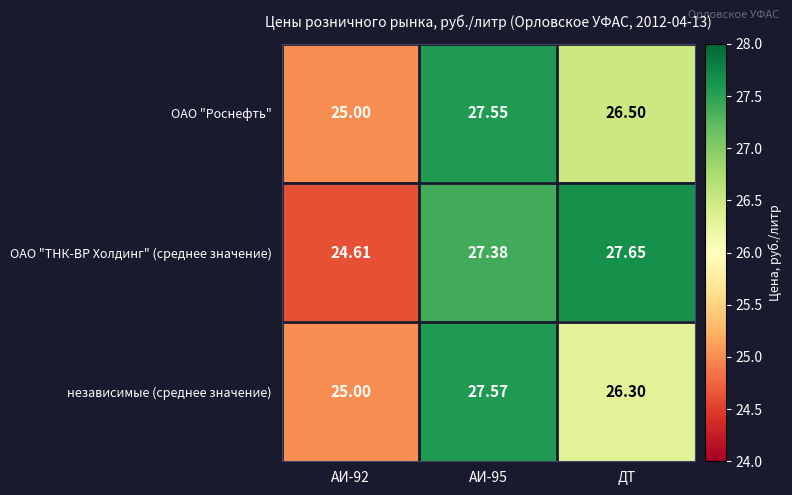

Which series has the largest range (max minus min)?

ОАО "ТНК-ВР Холдинг" (среднее значение)